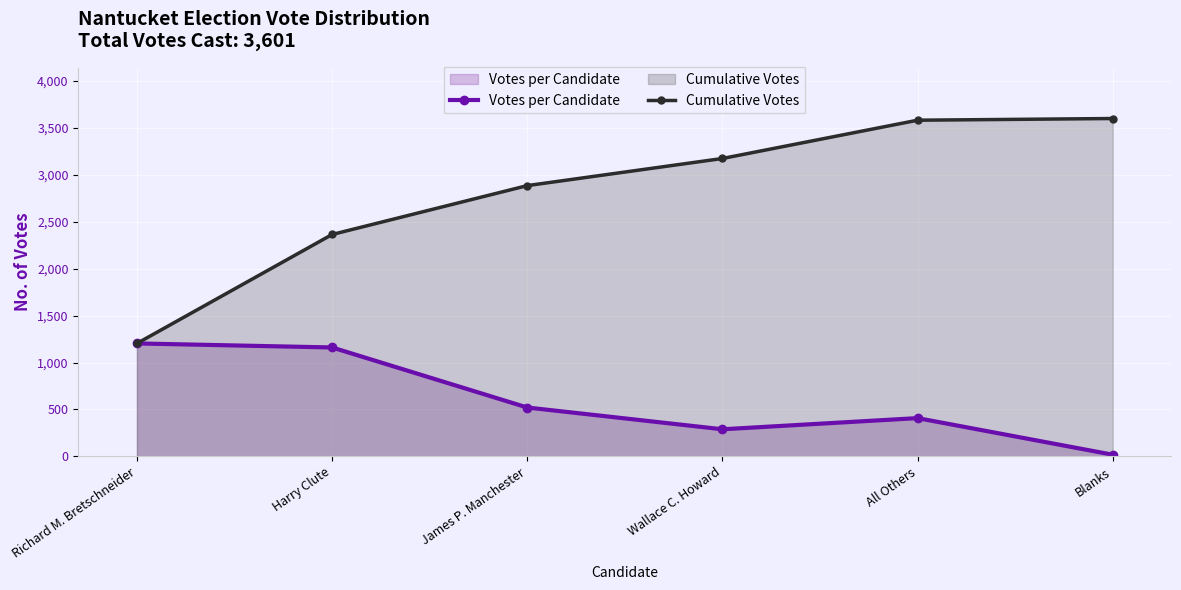

What is the label of the 1st point from the right?

Blanks